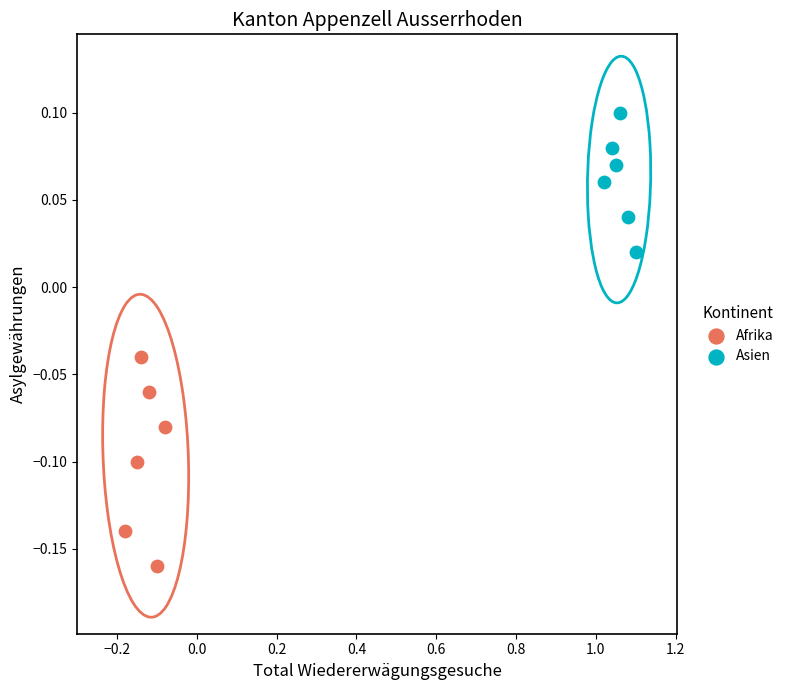

Which series has the widest spread of Y values?

Afrika